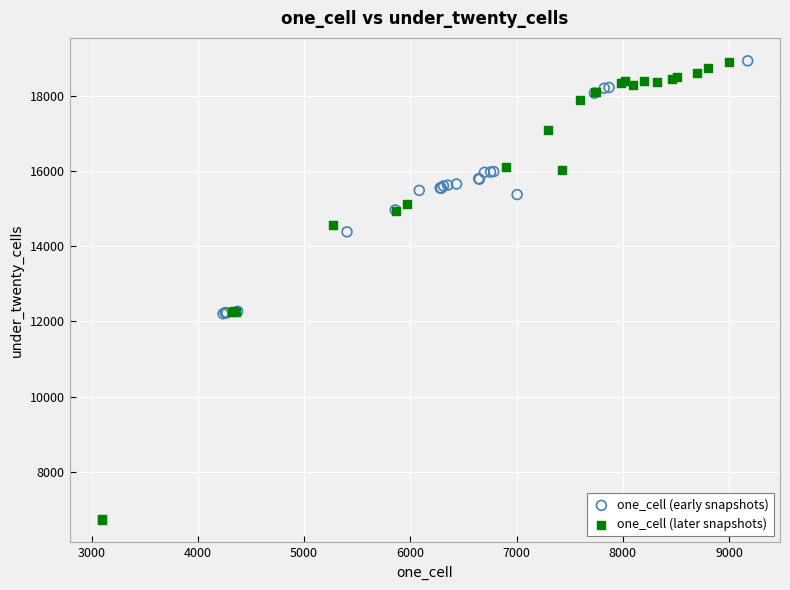

Which series has the largest Y range (max minus min)?

one_cell (later snapshots)